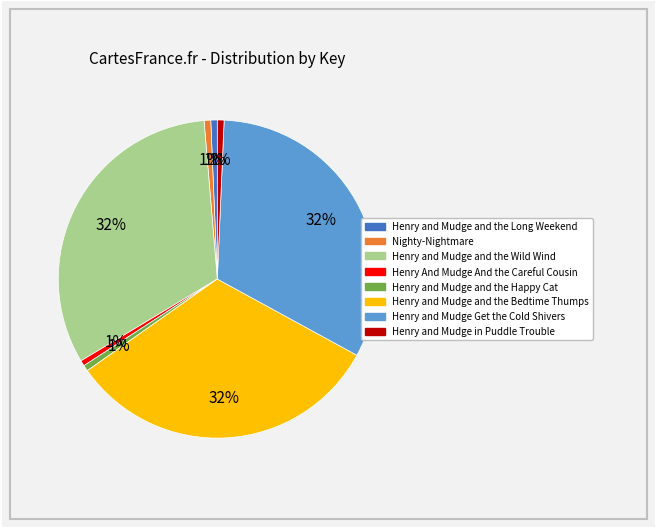

True or false: Henry and Mudge Get the Cold Shivers accounts for 43% of the total.

False